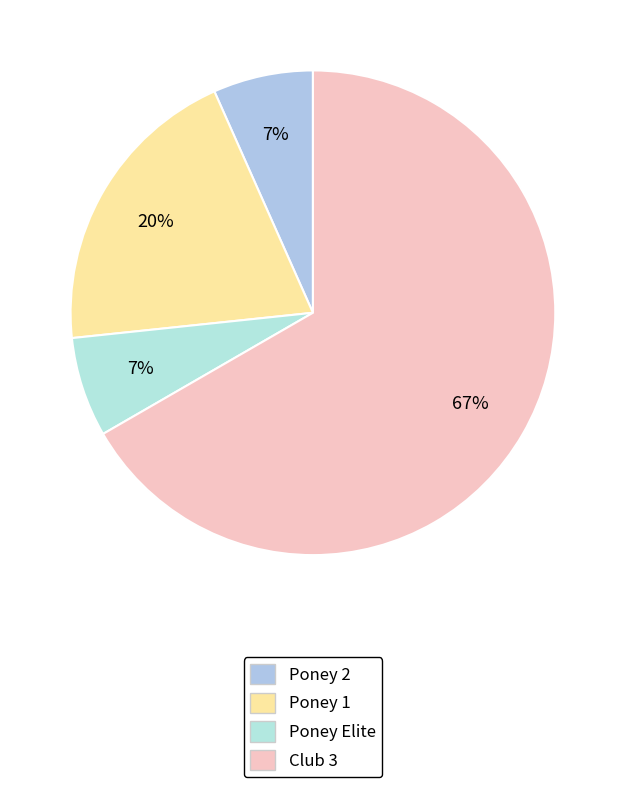

To the nearest percent, what is the difference between the largest and smallest slice percentages?

60%